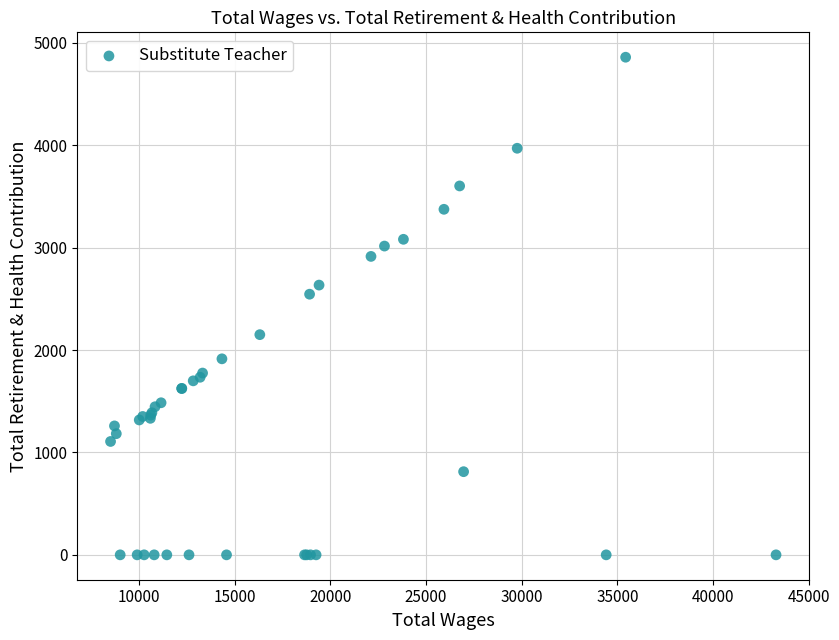

What Y value in the scatter plot is closest to 2429?

2545